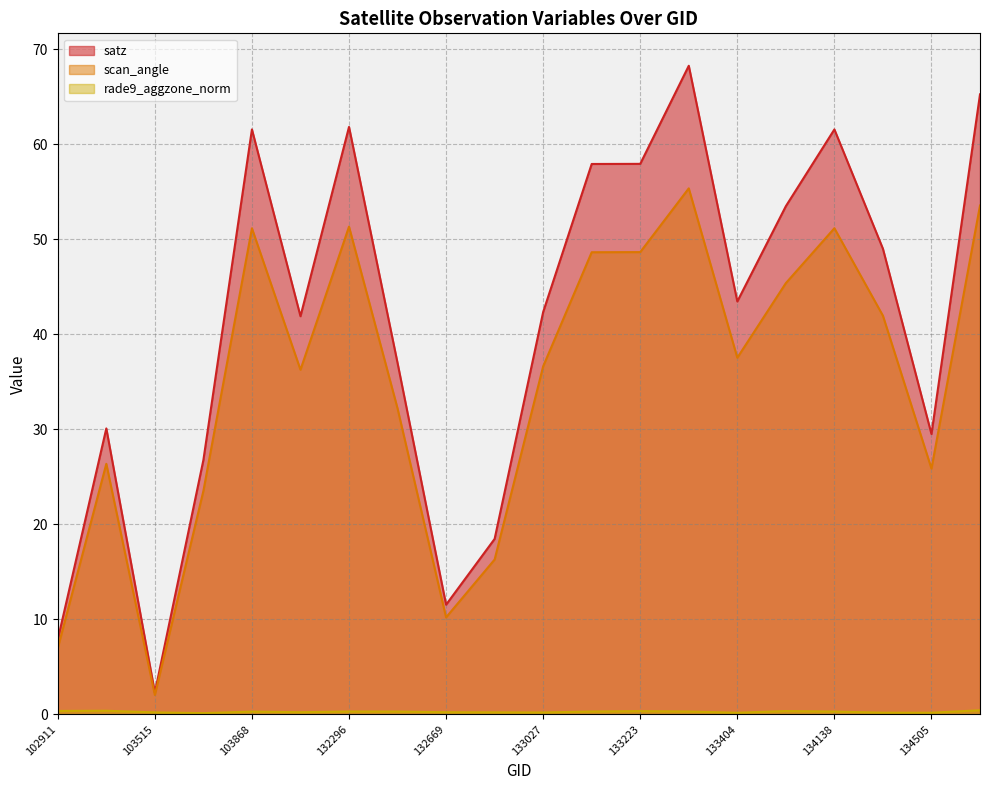

What is the average value of the rade9_aggzone_norm series?

0.3